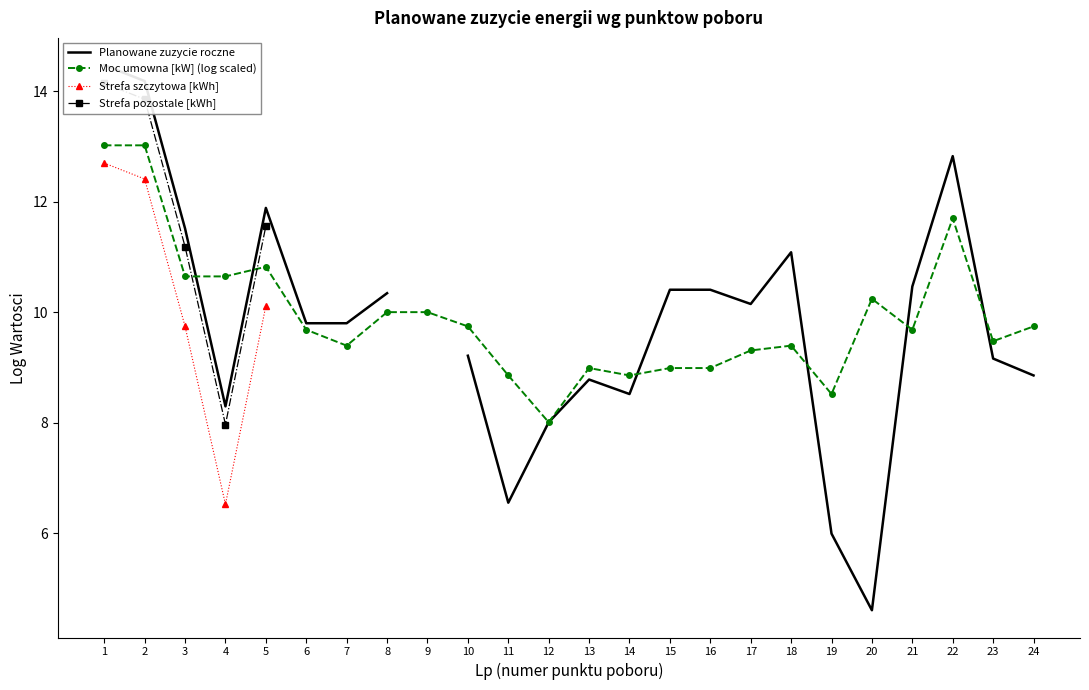

How many lines are shown in the chart?

4